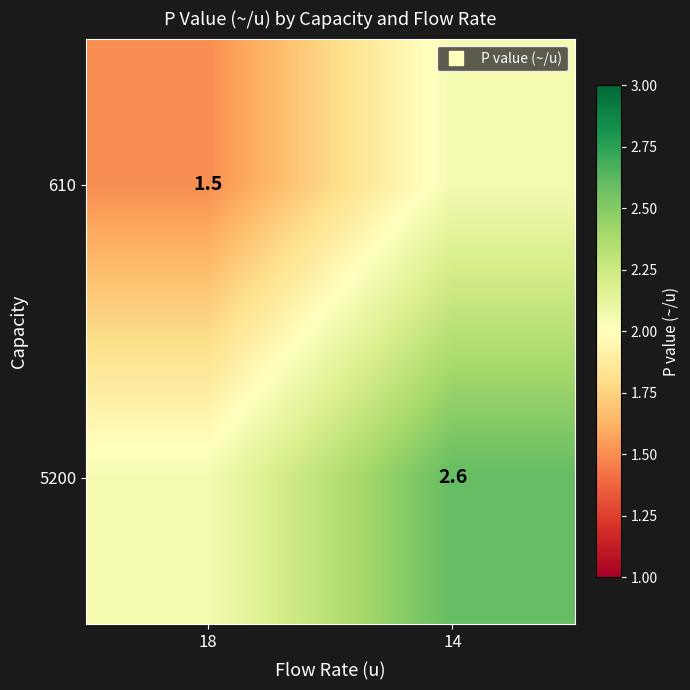

Which series has the largest range (max minus min)?

5200